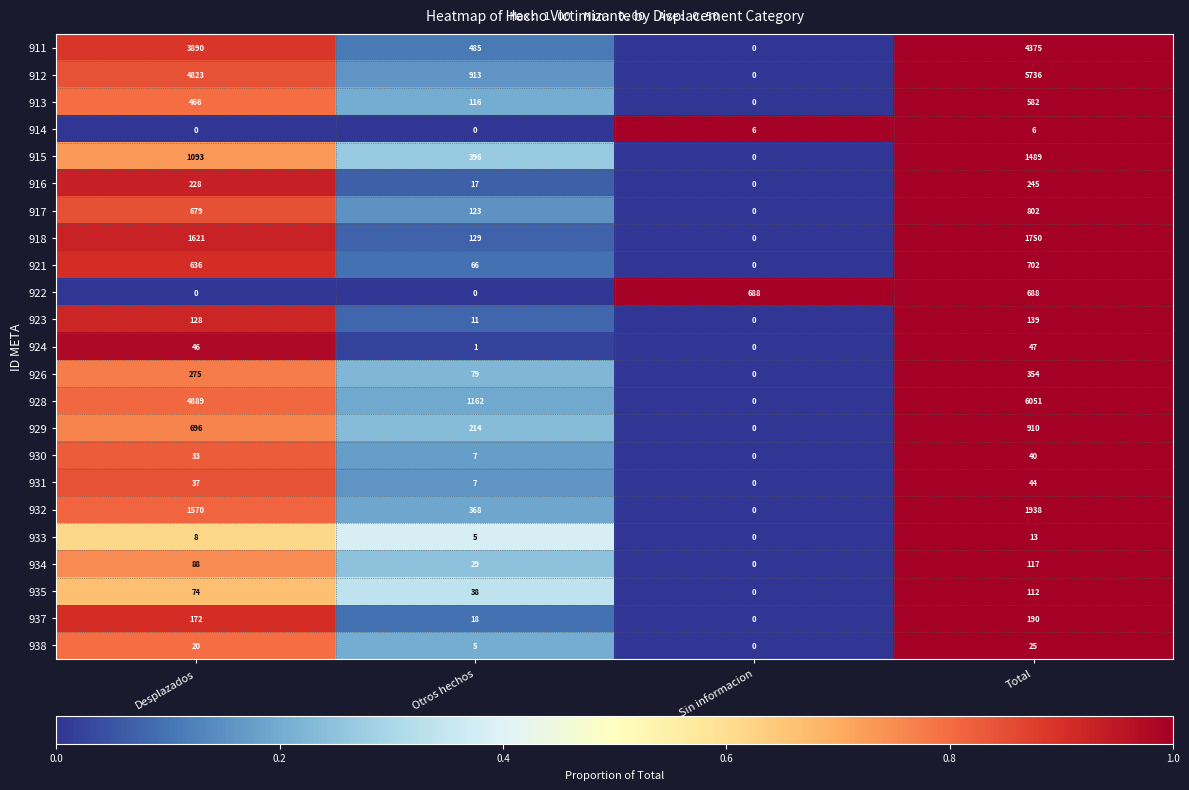

At which category is the sum across all series the highest?

Total